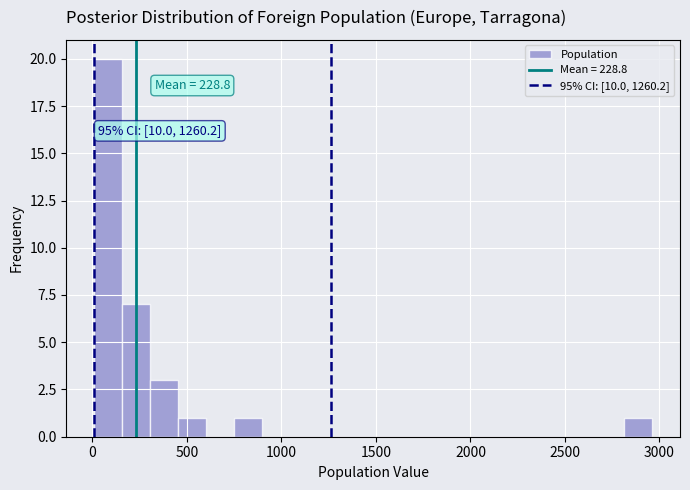

Around what value on the x-axis is the tallest bar? Give the approximate position of its centre, as read against the axis.

100